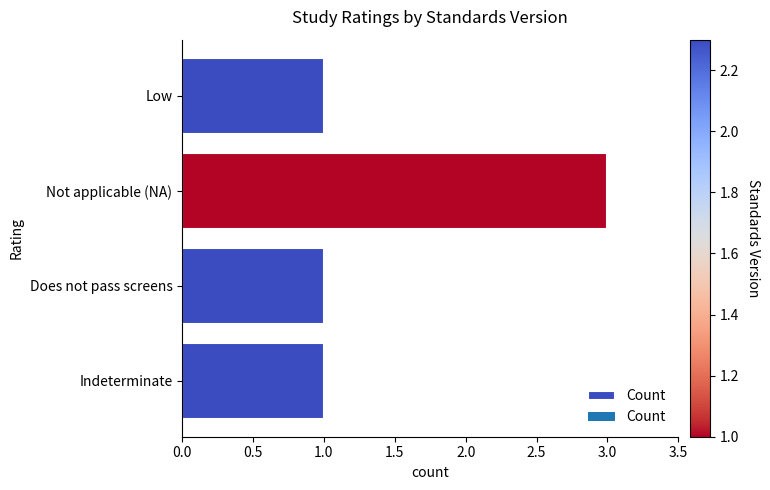

Reading bottom to top, extract all data points from this chart.

1	1	3	1